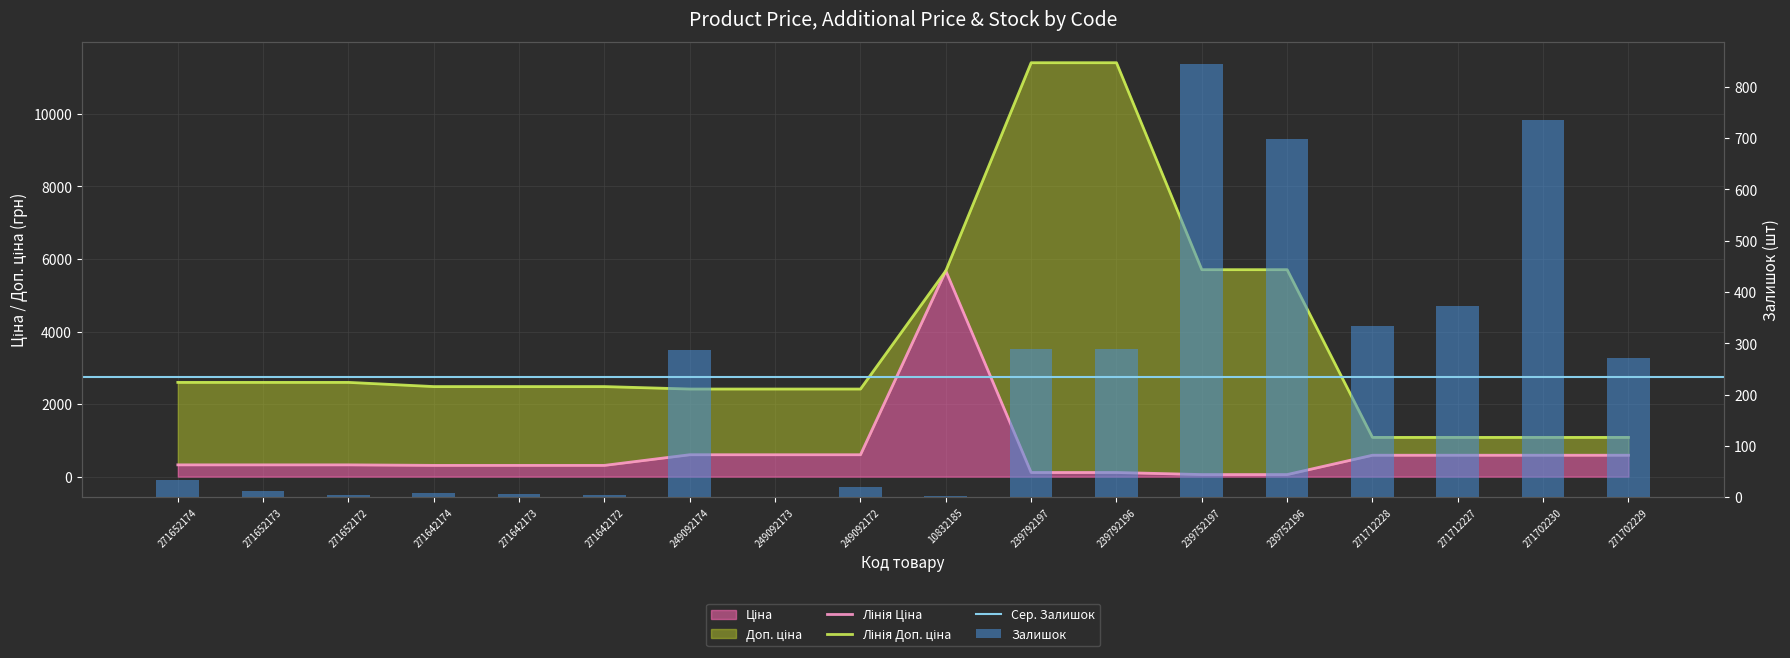

How many groups of bars are there?

18